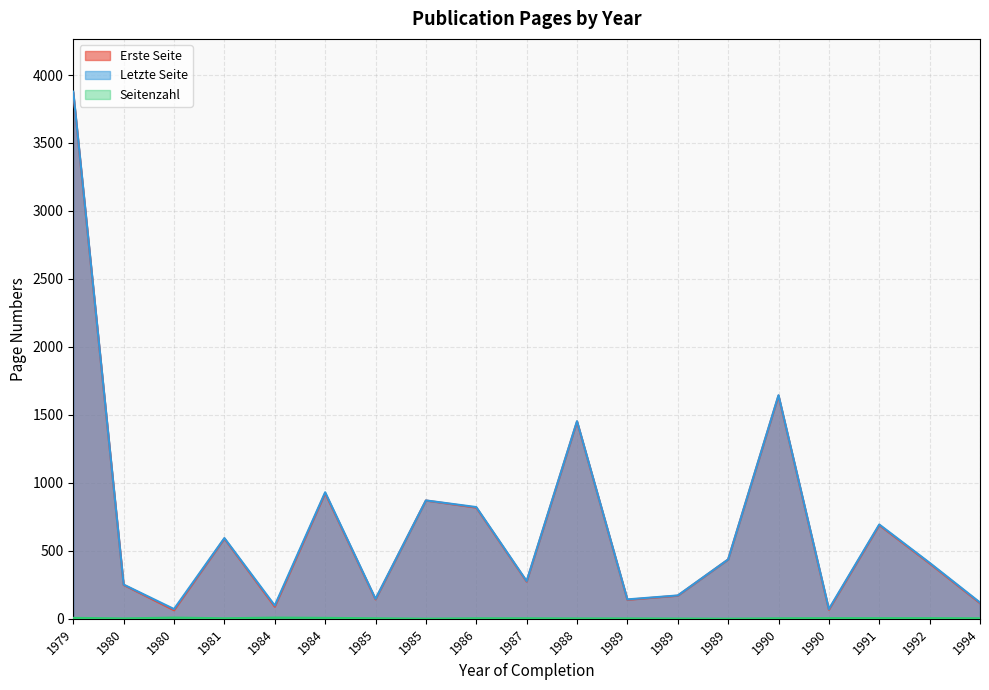

Which series changed the most between 1984 and 1985?

Letzte Seite